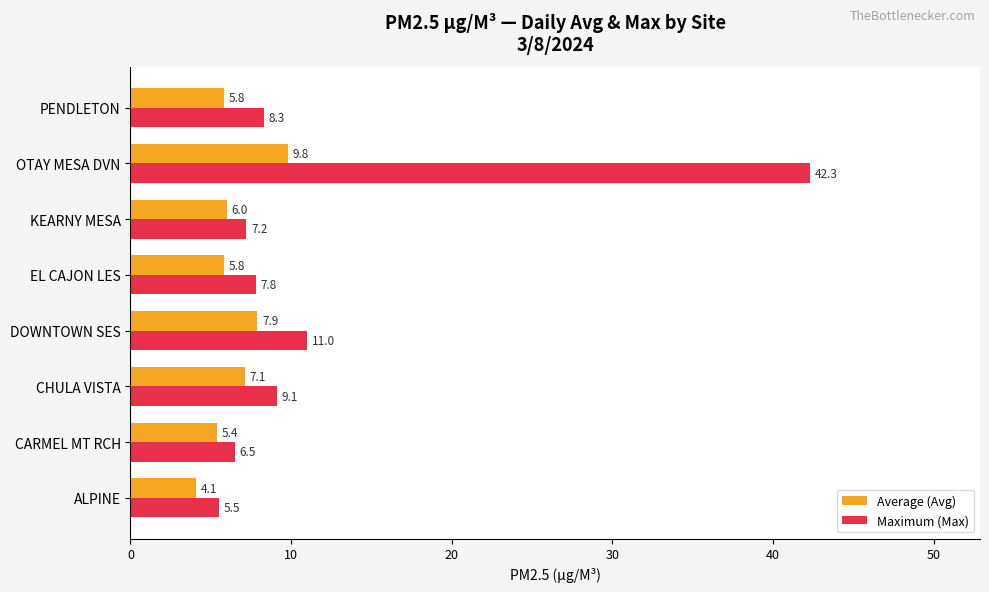

At OTAY MESA DVN, list the series in order from smallest to largest.

Average (Avg), Maximum (Max)